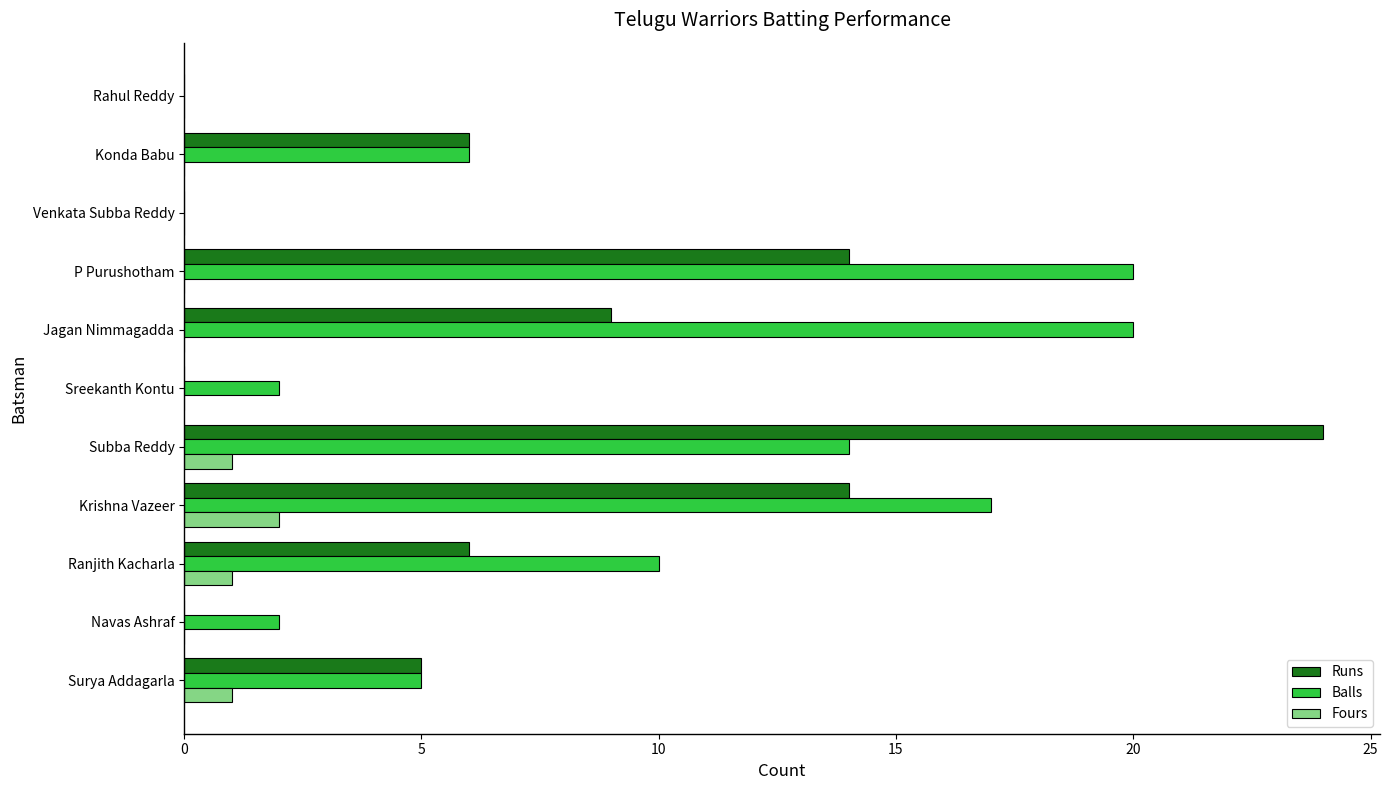

What is the maximum value shown in the chart?

24